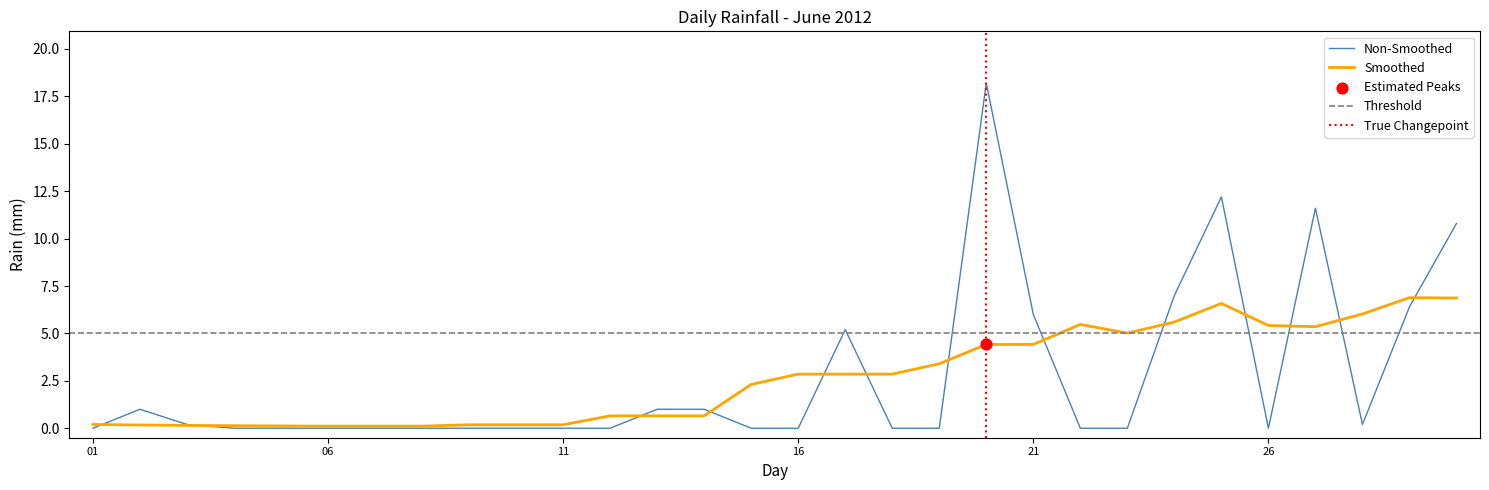

What is the change in value from 2012-06-12 to 2012-06-24?

+7.0